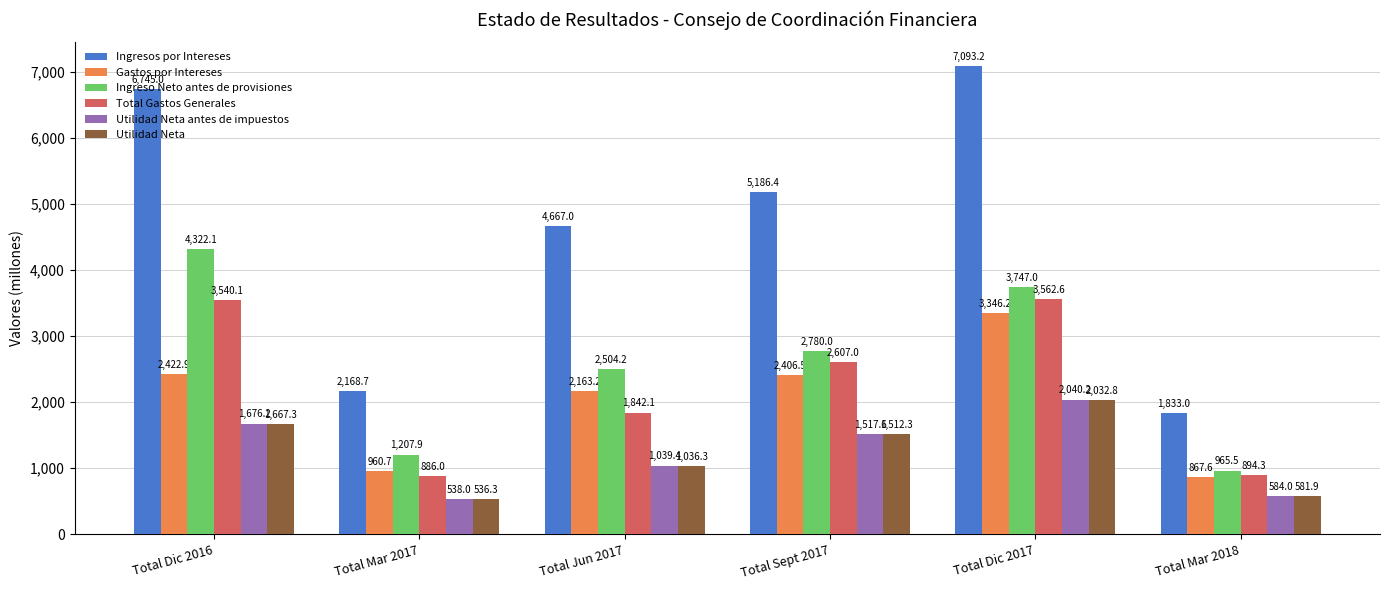

What is the average value of the Ingresos por Intereses series?

4615.6